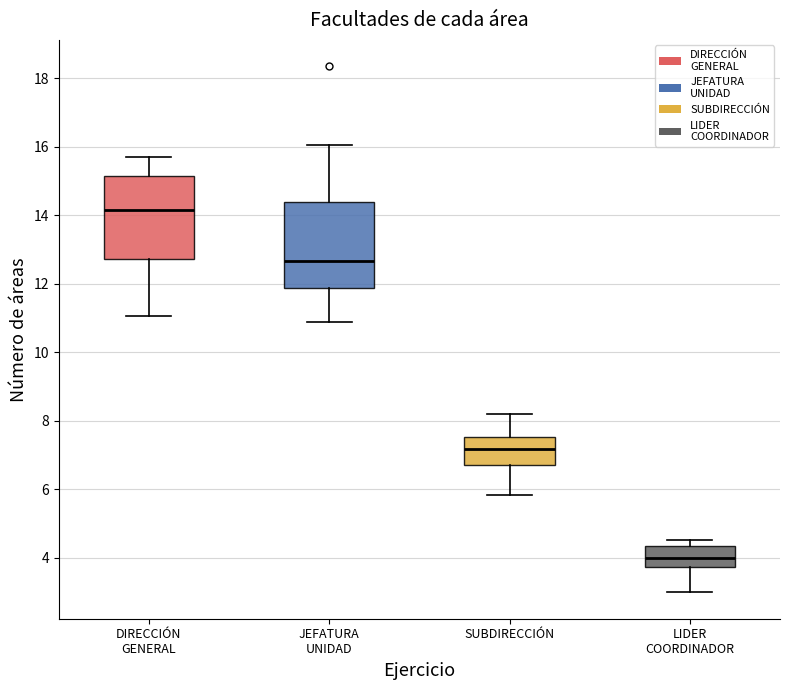

Reading left to right, transcribe this box plot: for each box, give where its median line is, the range the box spans, and where its two whiskers end, as read against the y-axis. The values are not printed on the chart, so give them approximately, as read against the axis.

DIRECCIÓN GENERAL: median 14.2, box 12.8 to 15.2, whiskers 11.0 to 15.6
JEFATURA UNIDAD: median 12.6, box 11.8 to 14.4, whiskers 10.8 to 16.0
SUBDIRECCIÓN: median 7.2, box 6.8 to 7.6, whiskers 5.8 to 8.2
LIDER COORDINADOR: median 4.0, box 3.8 to 4.4, whiskers 3.0 to 4.6